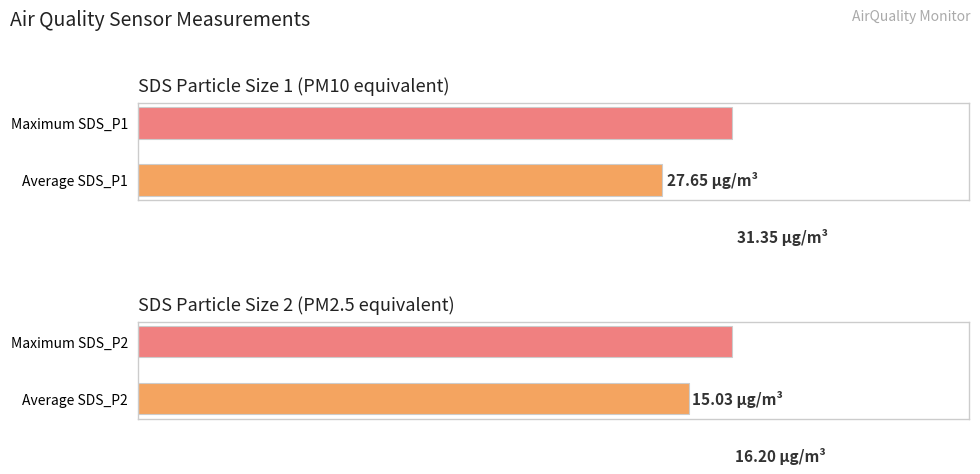

What is the highest value of the SDS_P2 series?

16.2